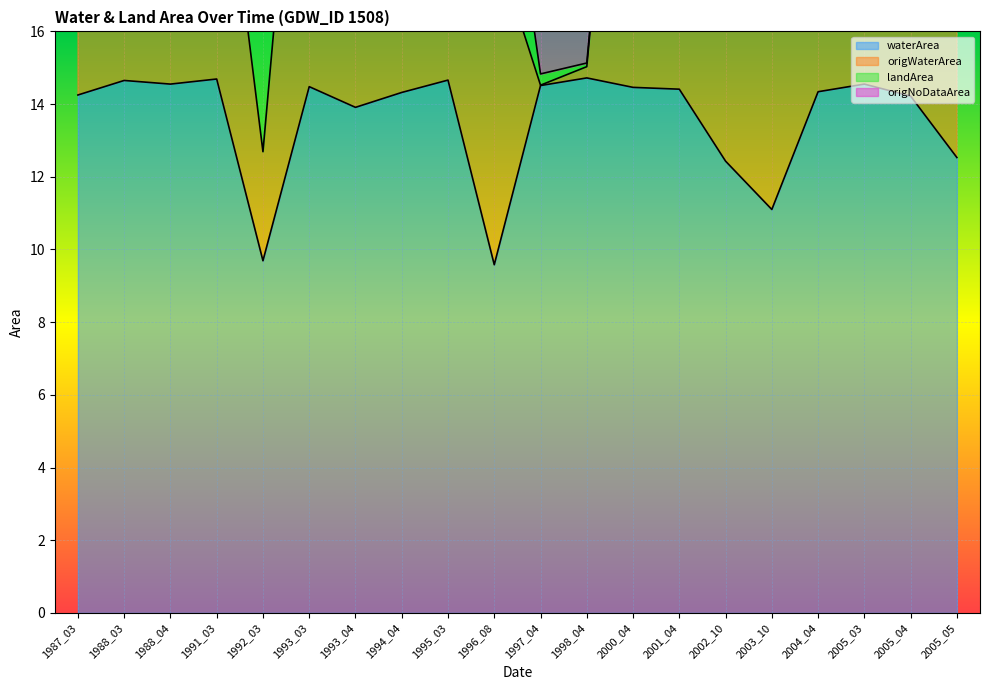

What is the average value of the landArea series?

28.6